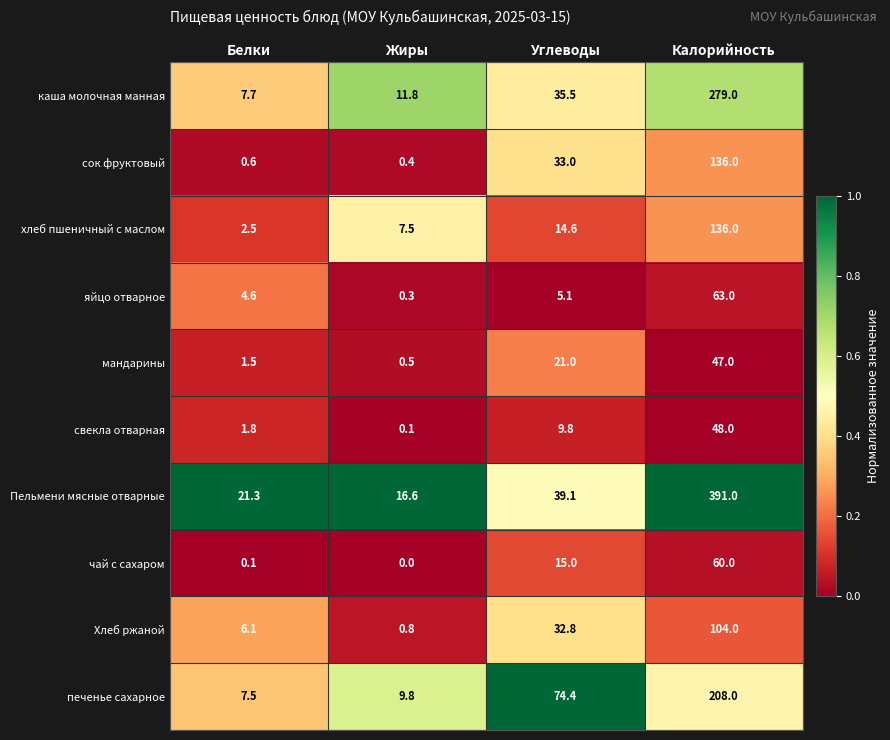

Which series has the largest range (max minus min)?

Пельмени мясные отварные